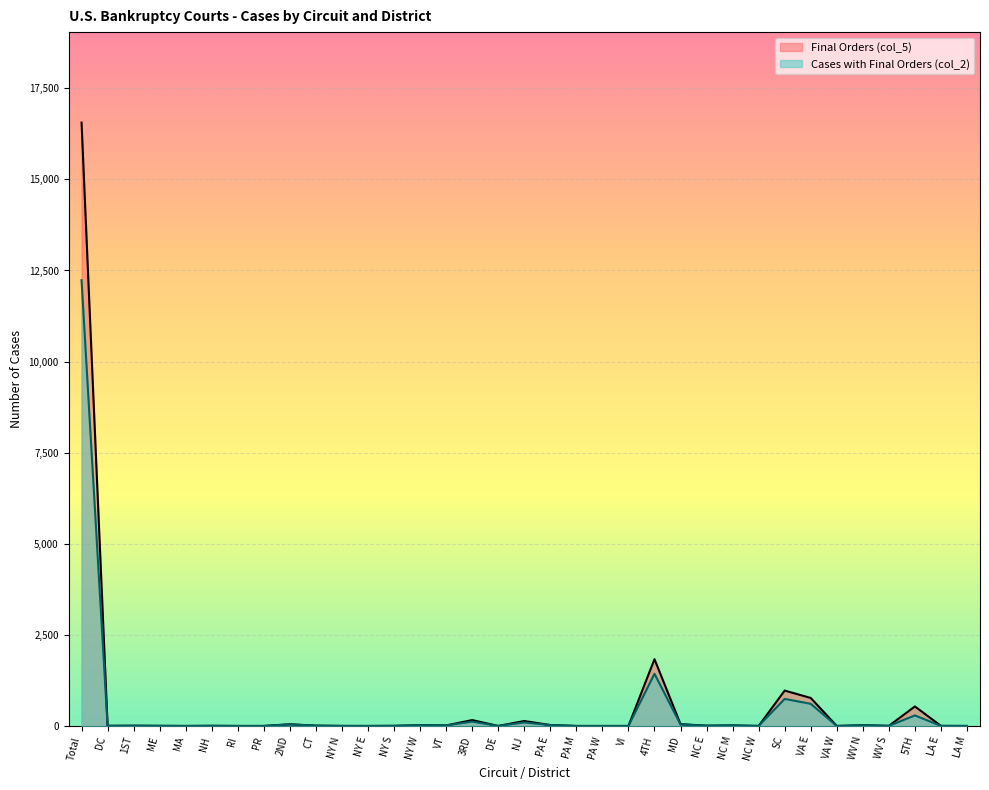

How many values in the Final Orders (col_5) series exceed 4?

17